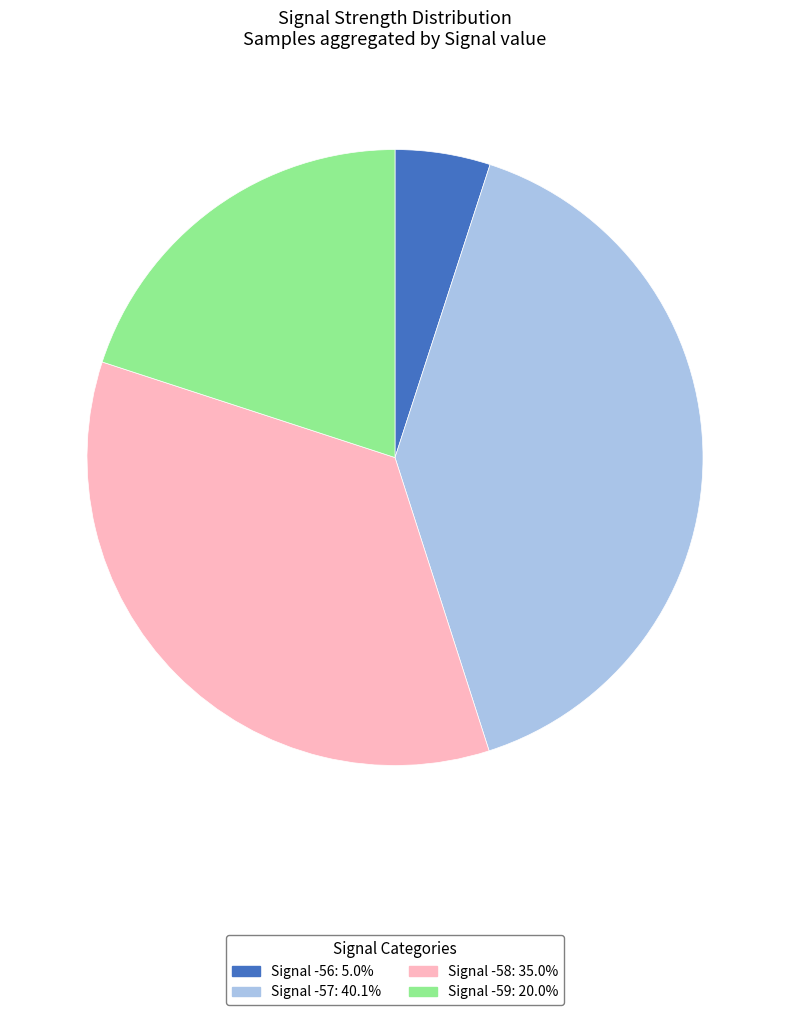

Count the number of slices in the pie.

4